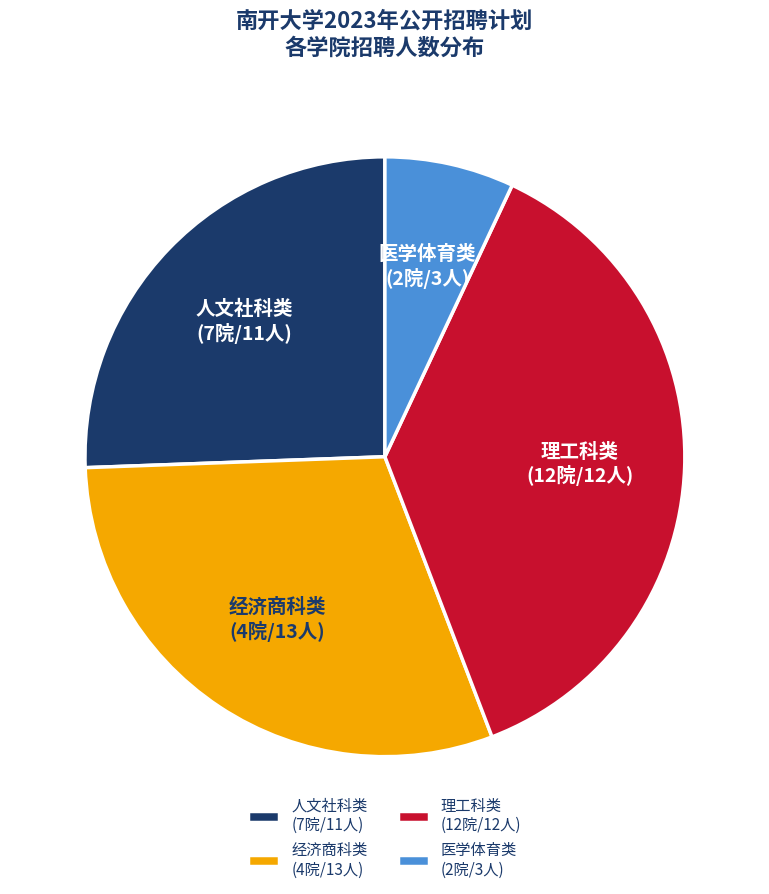

Does any single category account for the majority?

No